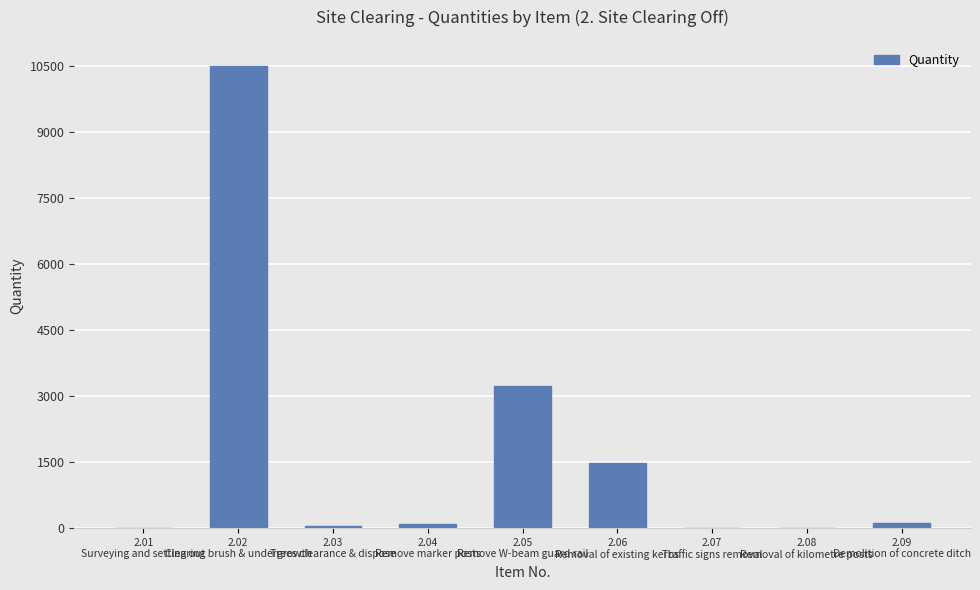

How many series are shown in this chart?

1